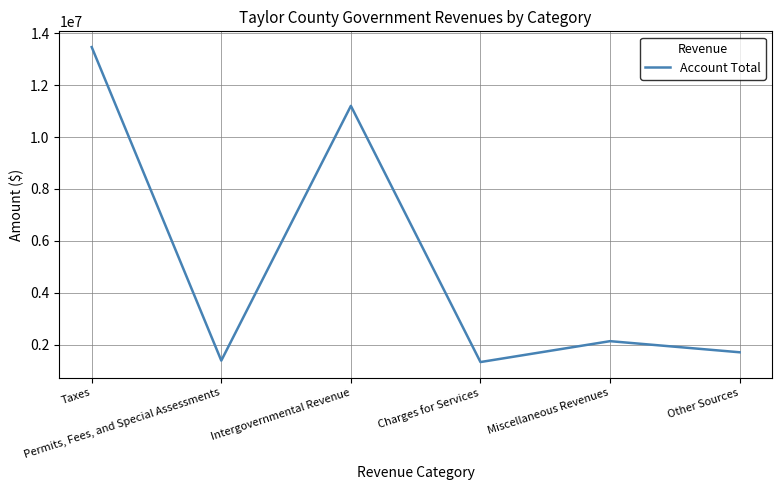

Approximately how many times larger is the value at Miscellaneous Revenues compared to Permits, Fees, and Special Assessments?

1.5